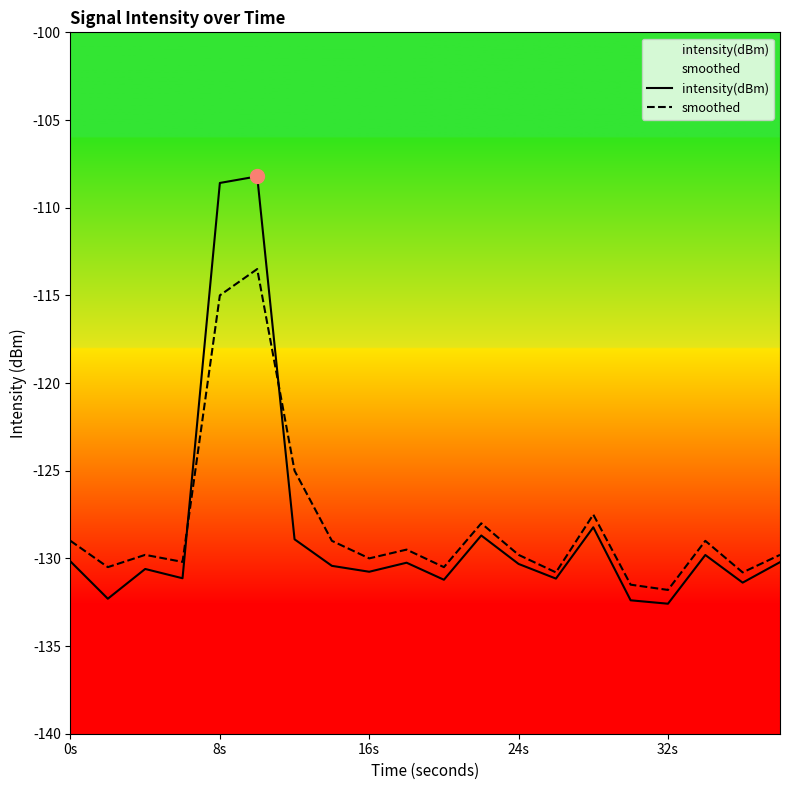

What is the minimum value shown in the chart?

-132.6